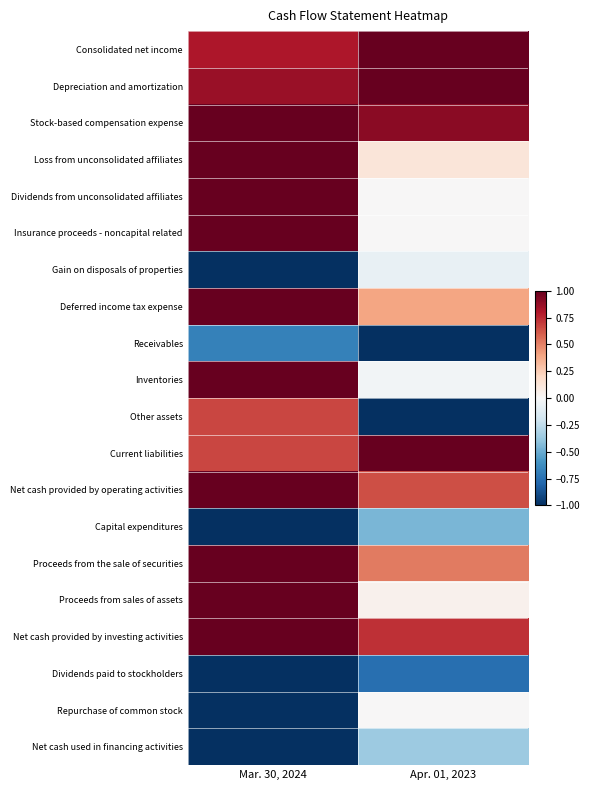

Which series changed the most between Mar. 30, 2024 and Apr. 01, 2023?

Other assets